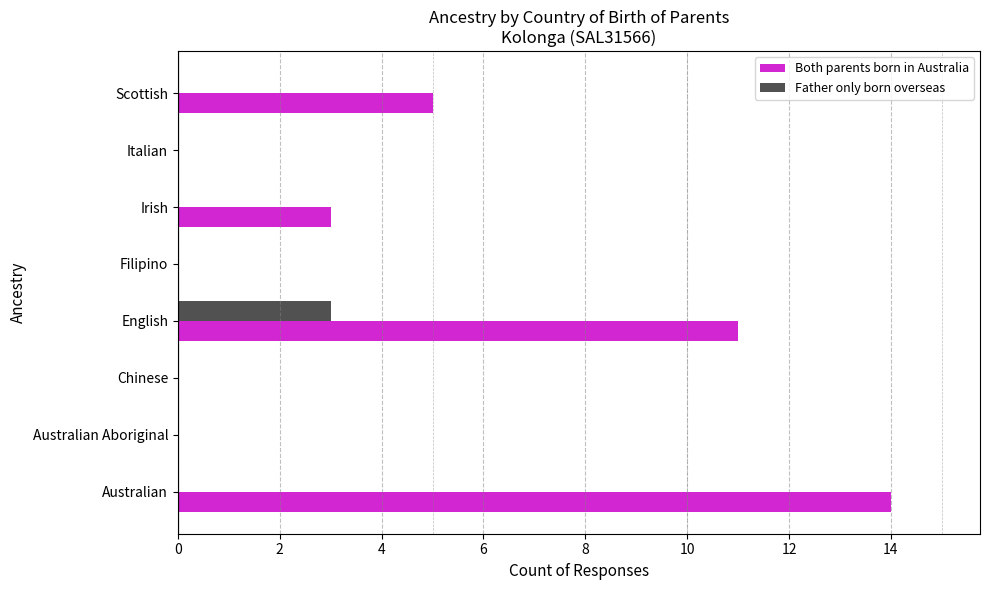

The value of Father only born overseas at Scottish is -1. True or false?

False